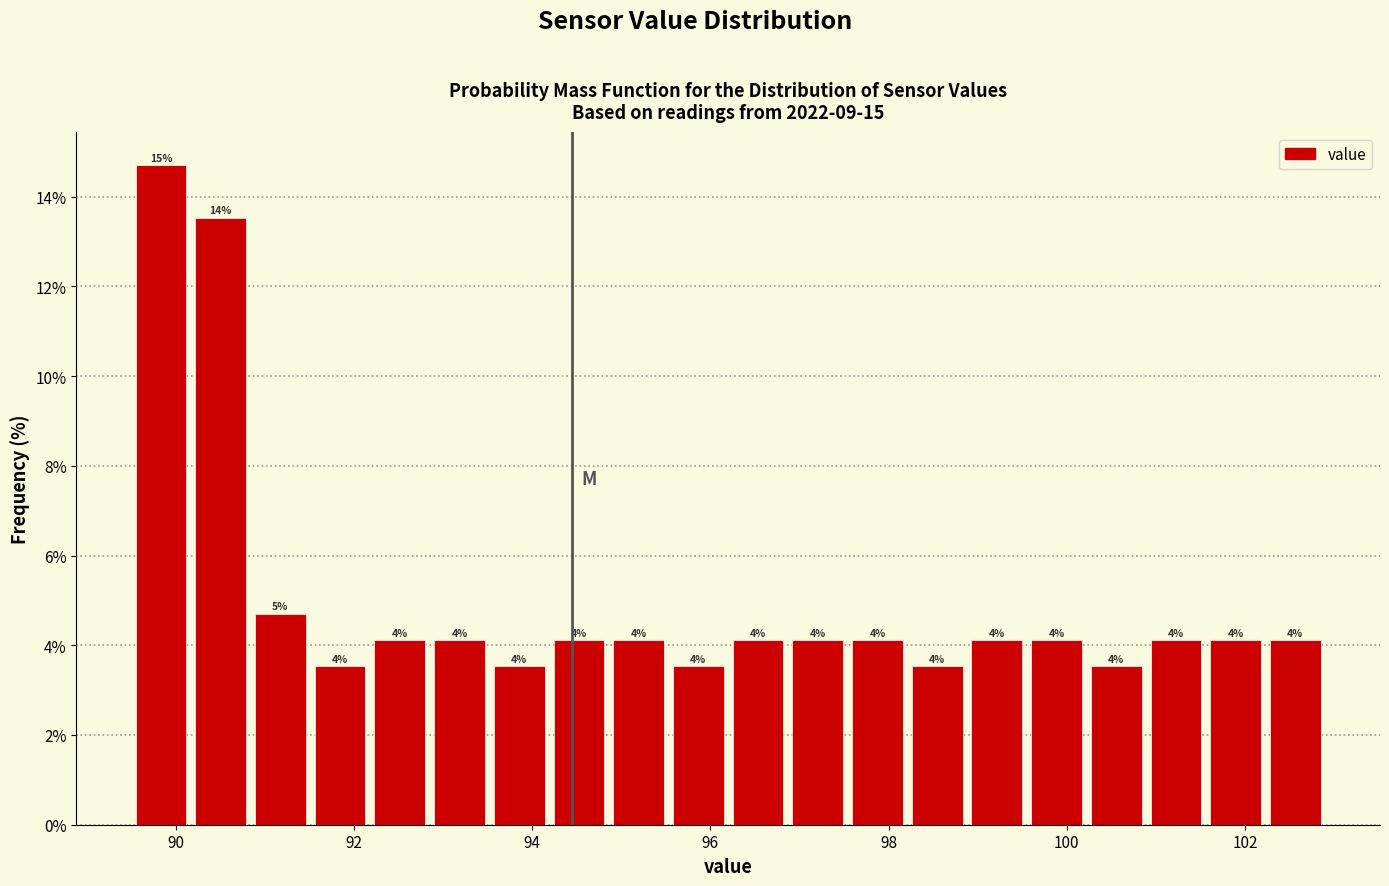

Read against the x-axis, roughly where is the centre of the tallest bar?

89.8